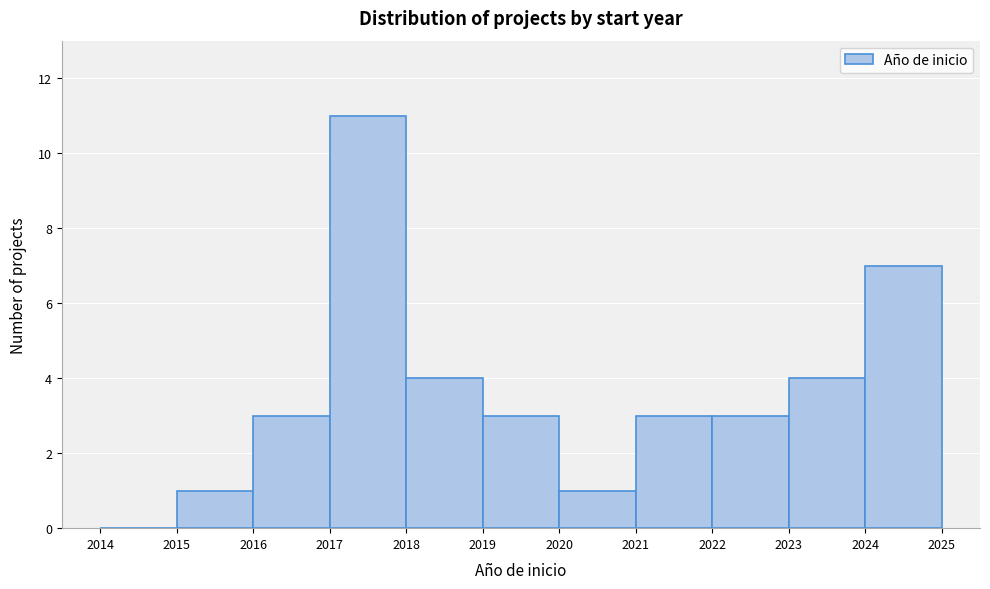

Over which range of the x-axis is the bar tallest?

2017 to 2018